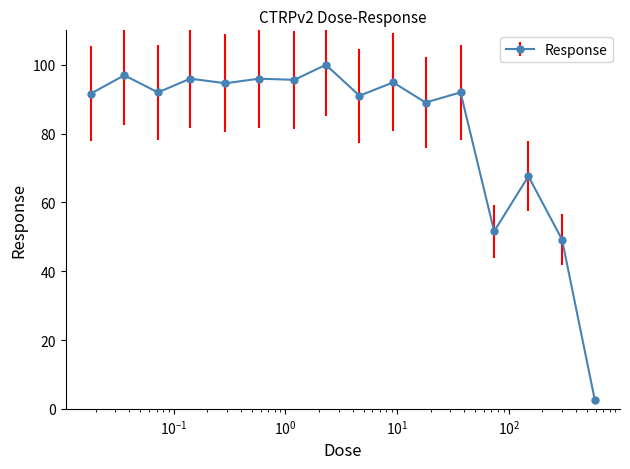

What is the value of the 15th point from the left?

49.2